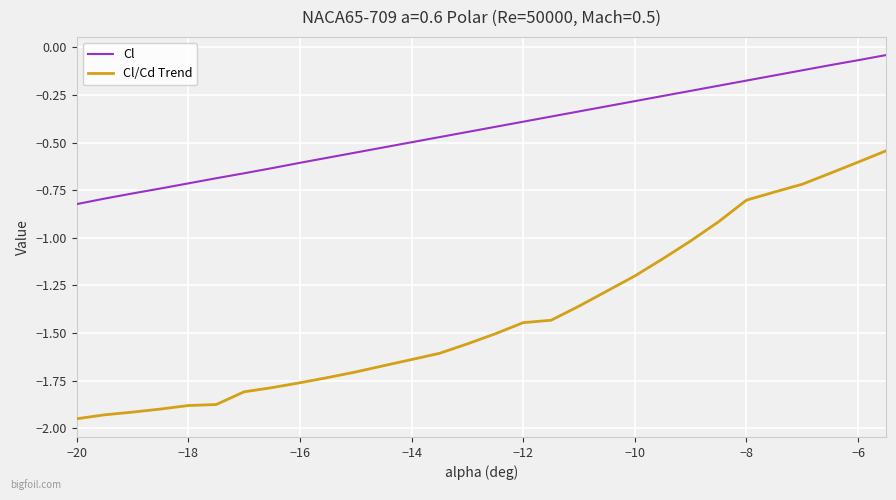

True or false: Cl and Cl/Cd Trend cross at least once.

False